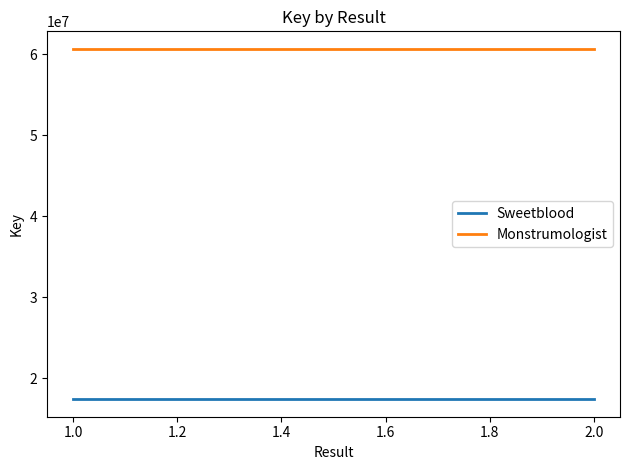

Rank the series at 2.0 from lowest to highest value.

Sweetblood, Monstrumologist